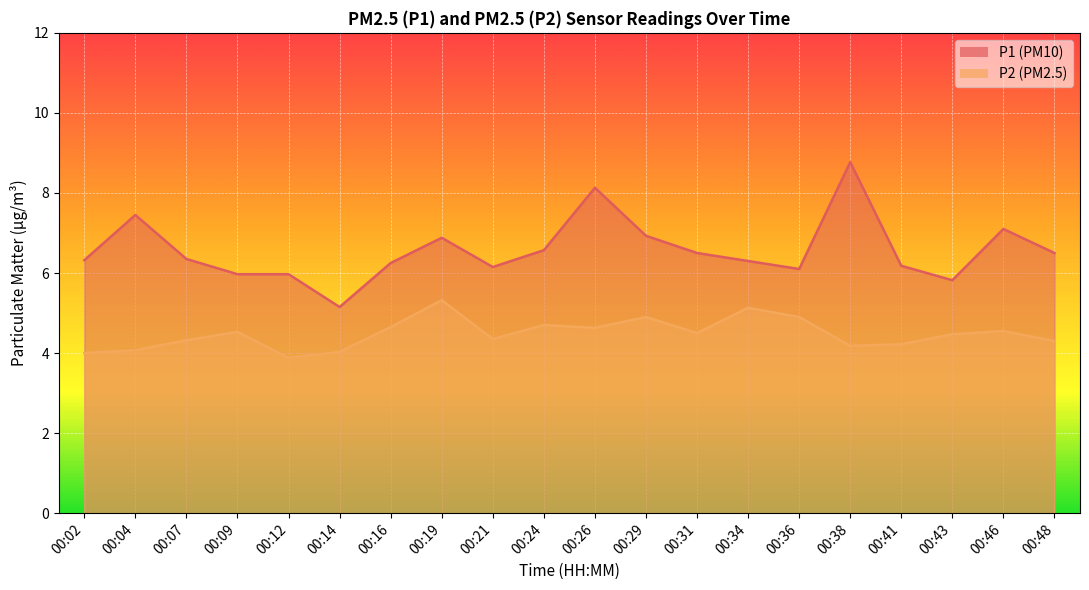

What is the approximate value of P1 at 00:14?

5.2